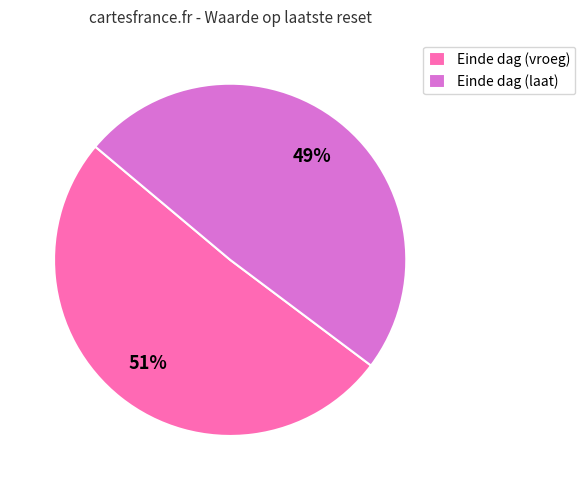

To the nearest percent, what is the difference between the largest and smallest slice percentages?

2%